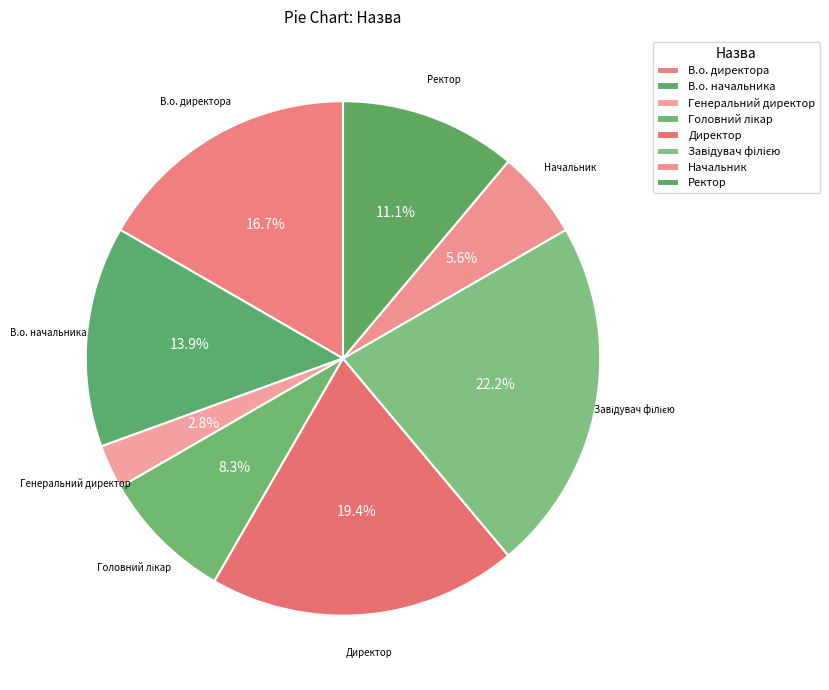

To the nearest percent, what portion does Головний лікар represent?

8%